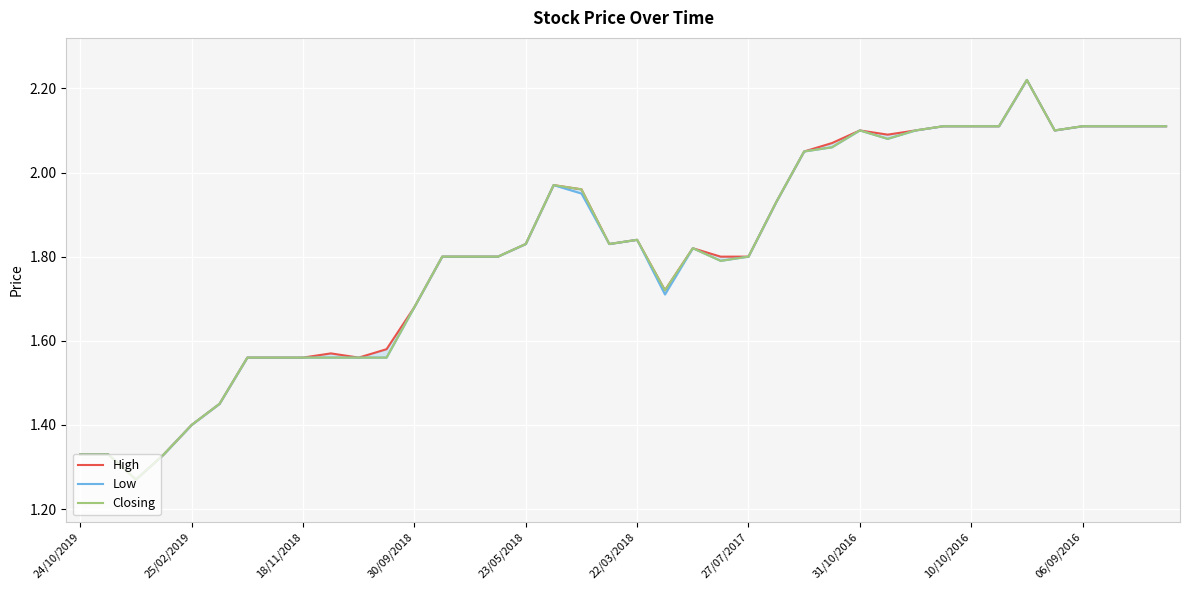

True or false: Closing has more than 0 interior local peaks.

True